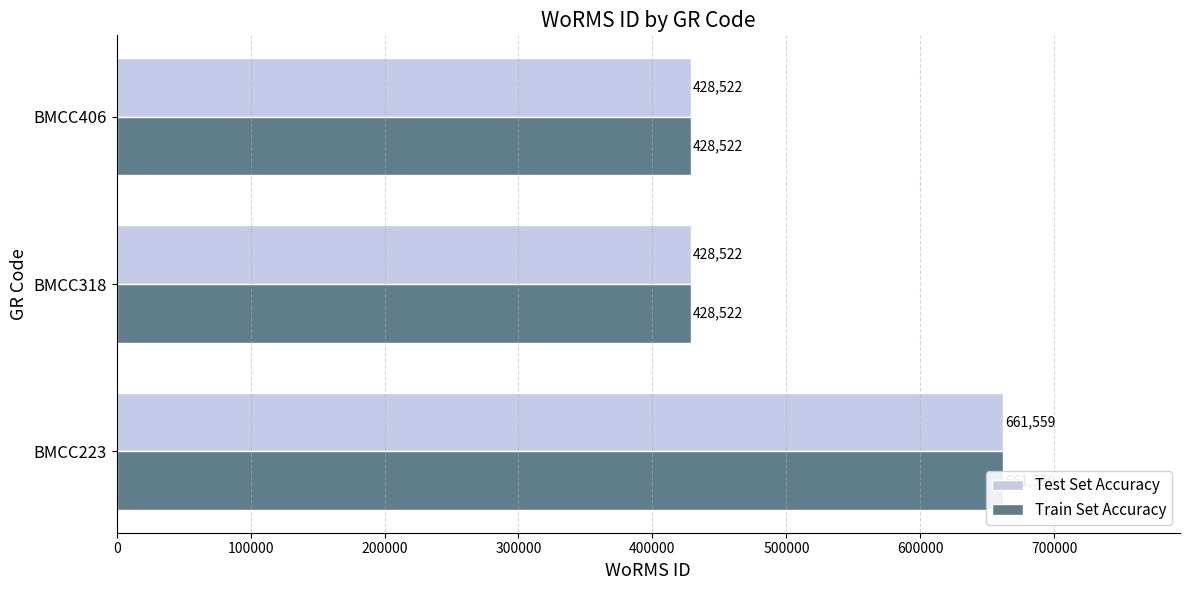

Reading right to left, list all the values displayed in this chart.

Test Set Accuracy: 428522	428522	661559
Train Set Accuracy: 428522	428522	661559